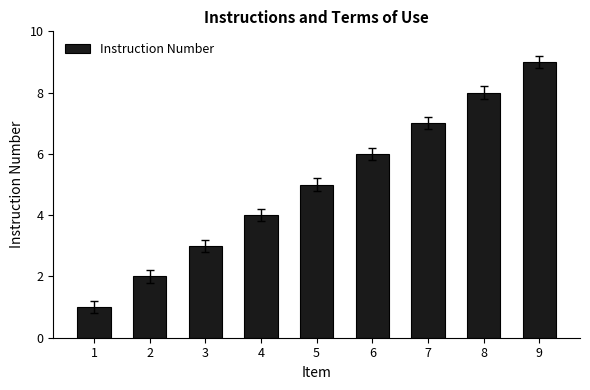

Is it true that the value at 9 is 9?

True